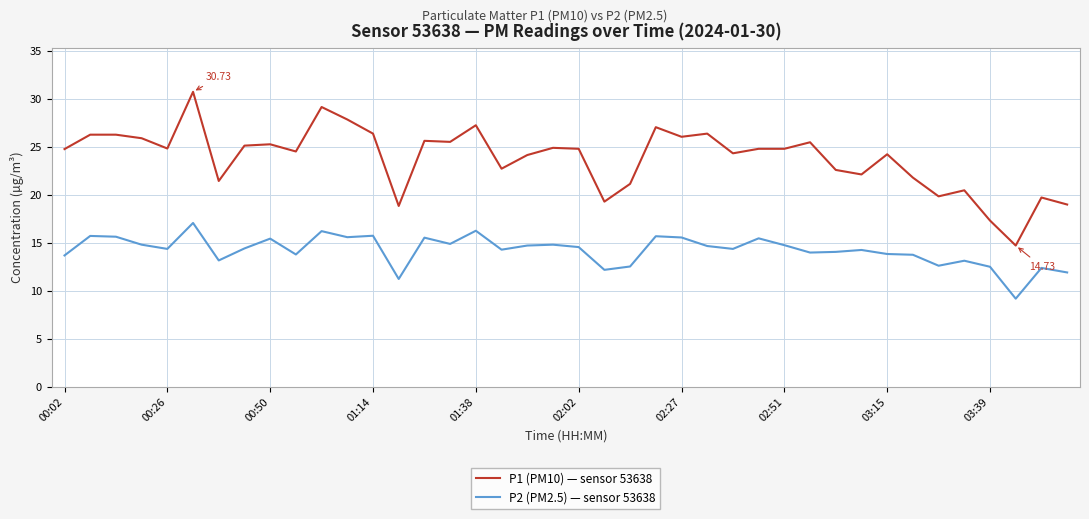

How many lines are shown in the chart?

2